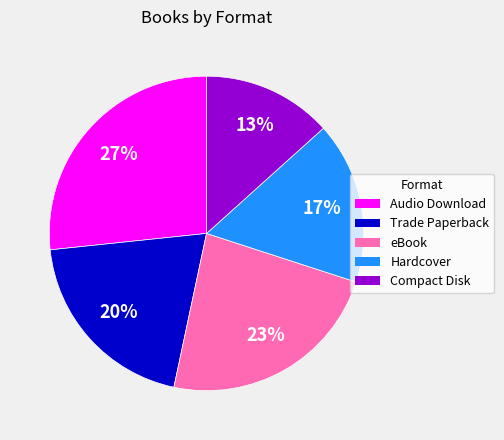

Which category has the smallest portion of the pie?

Compact Disk